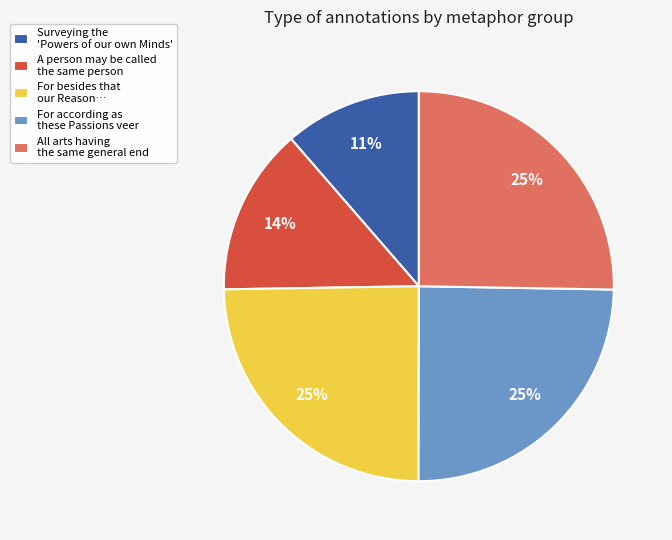

What is the ratio of the value at A person may be called the same person to the value at For according as these Passions veer?

0.6